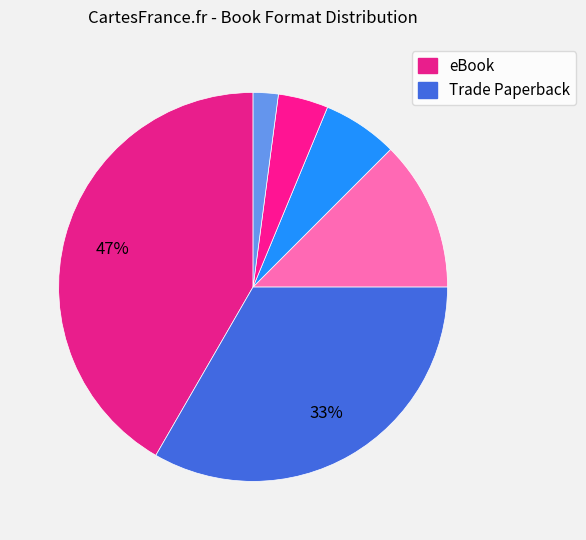

Count the number of slices in the pie.

6